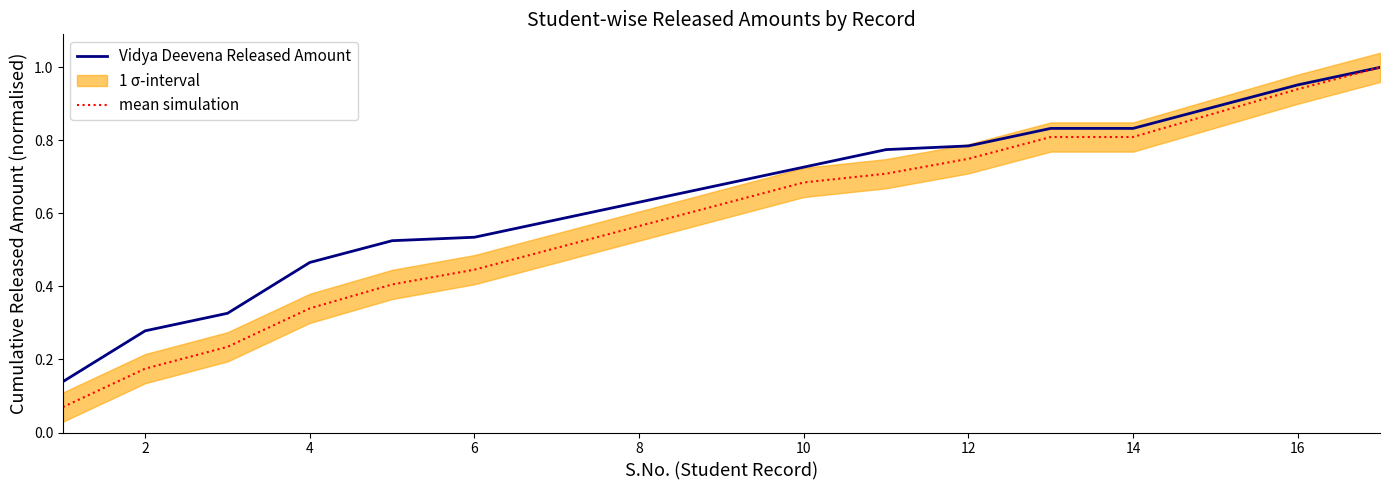

The mean simulation series shows 1.6 at 16. True or false?

False